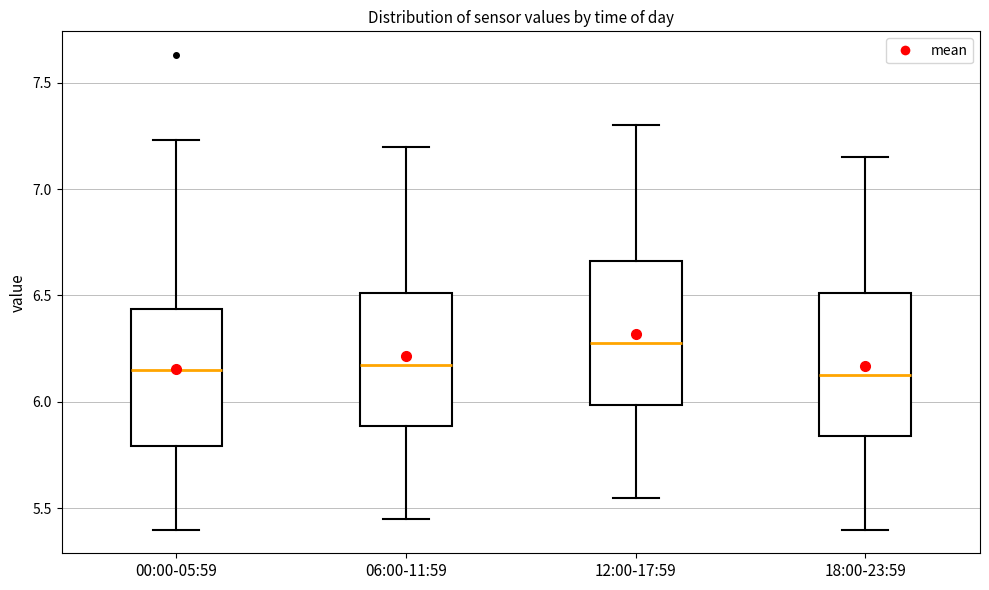

Reading left to right, read every box against the y-axis: the position of its median line, the range the box covers, and the ends of its whiskers. The values are not printed on the chart, so give them approximately, as read against the axis.

00:00-05:59: median 6.15, box 5.80 to 6.45, whiskers 5.40 to 7.25
06:00-11:59: median 6.20, box 5.90 to 6.50, whiskers 5.45 to 7.20
12:00-17:59: median 6.30, box 6.00 to 6.65, whiskers 5.55 to 7.30
18:00-23:59: median 6.15, box 5.85 to 6.50, whiskers 5.40 to 7.15